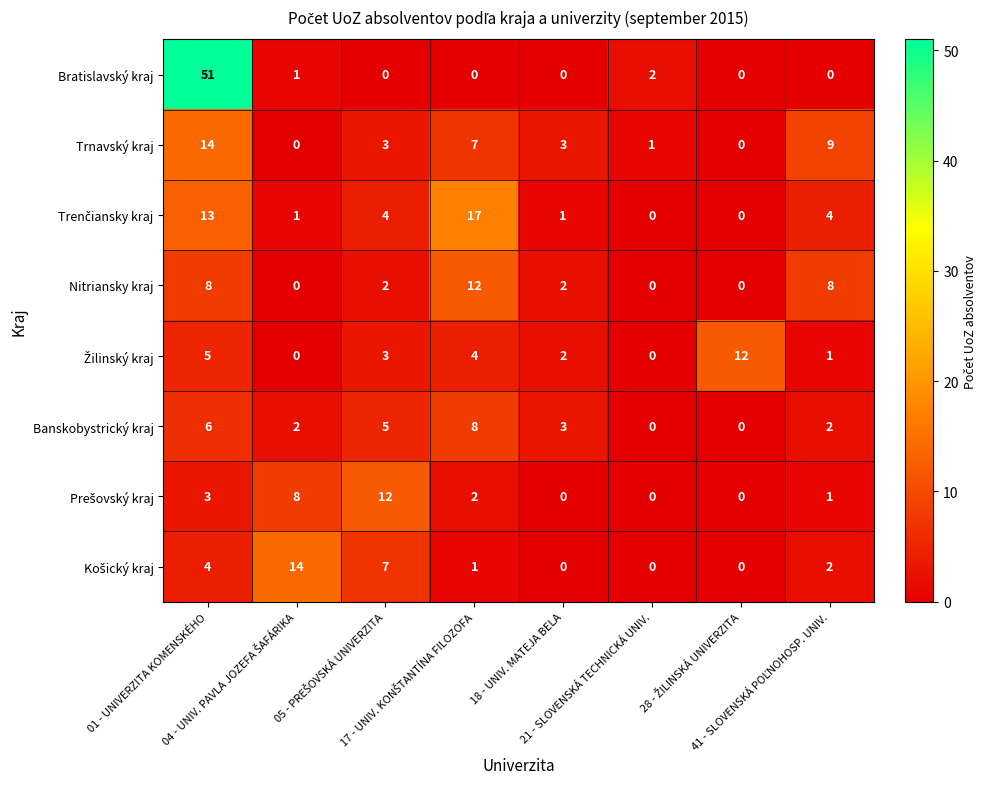

How many Banskobystrický kraj values are between 2 and 6?

5